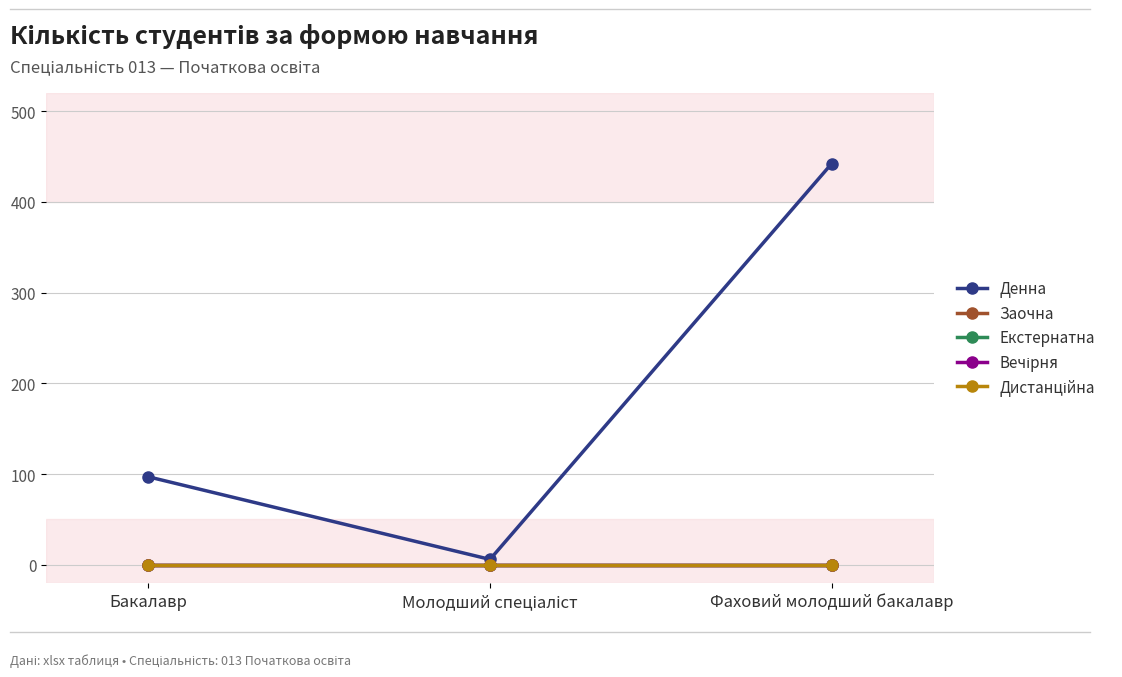

Which series changed the most between Бакалавр and Фаховий молодший бакалавр?

Денна